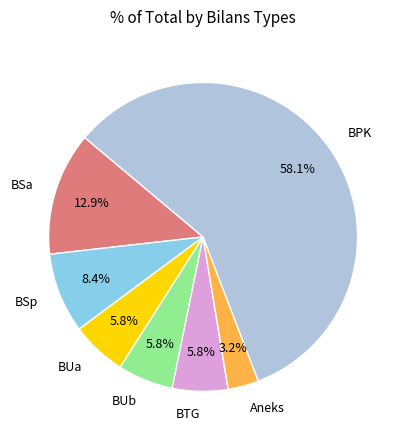

Does any single category account for the majority?

Yes